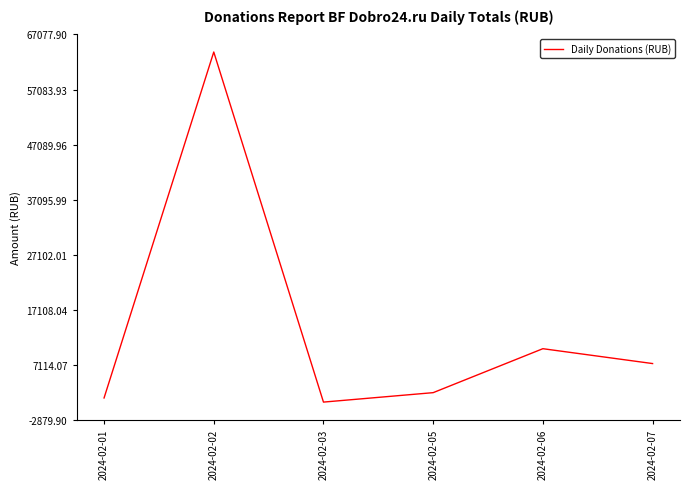

Where is the first local minimum?

2024-02-03